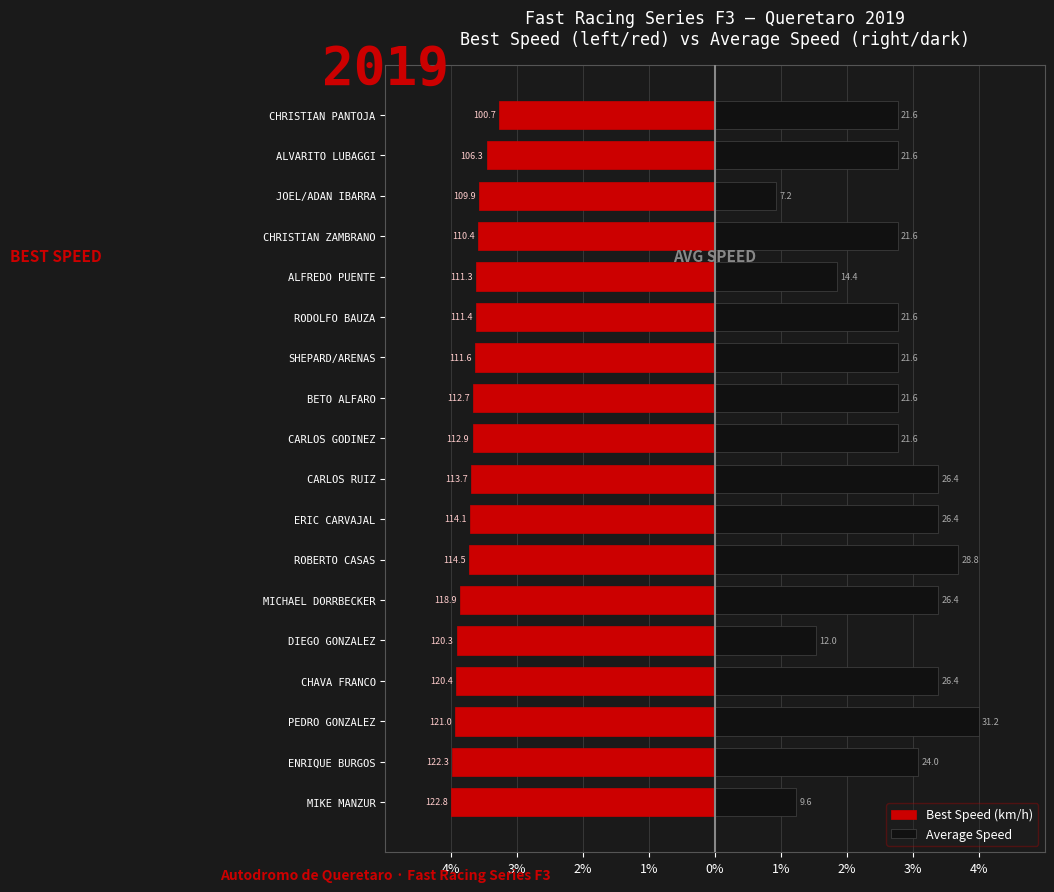

What is the value of the Average Speed bar at the 15th from the left?

2.8